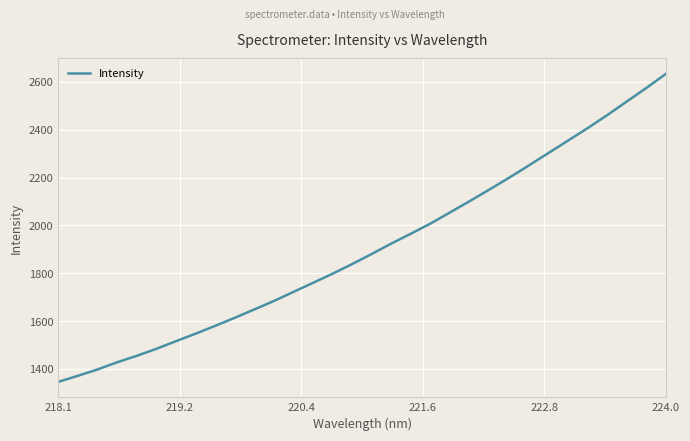

What is the difference between the maximum and minimum values?

1287.5